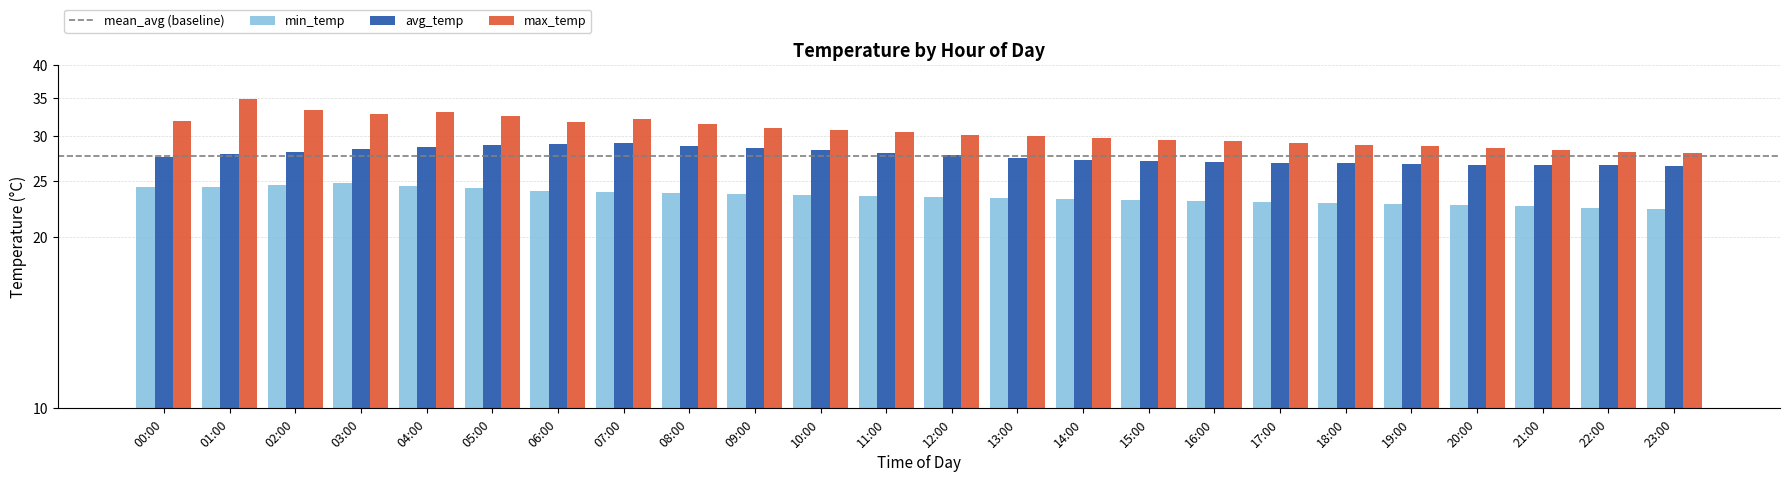

What is the sum of the avg_temp values at 10:00 and 05:00?

57.3